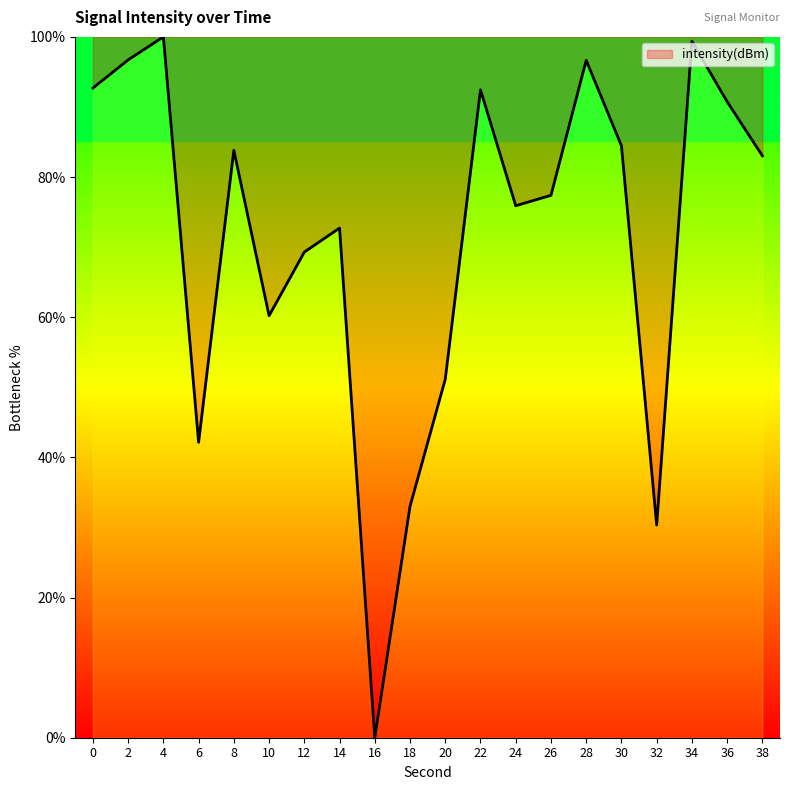

What is the change in value from 20 to 32?

-20.8